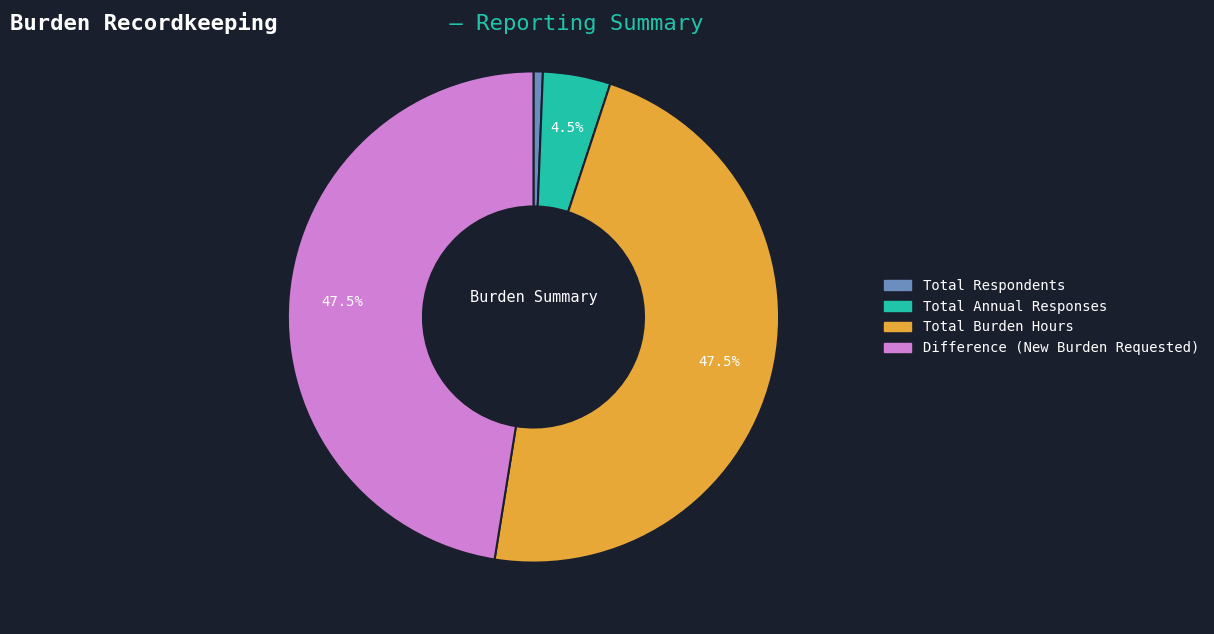

Does any single category account for the majority?

No